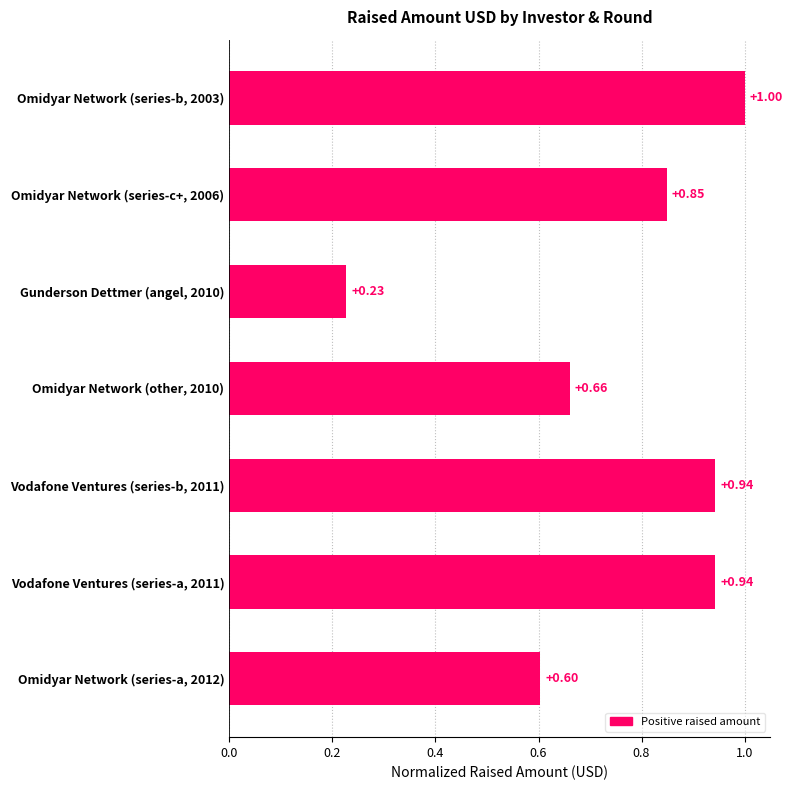

Are the bars horizontal?

Yes